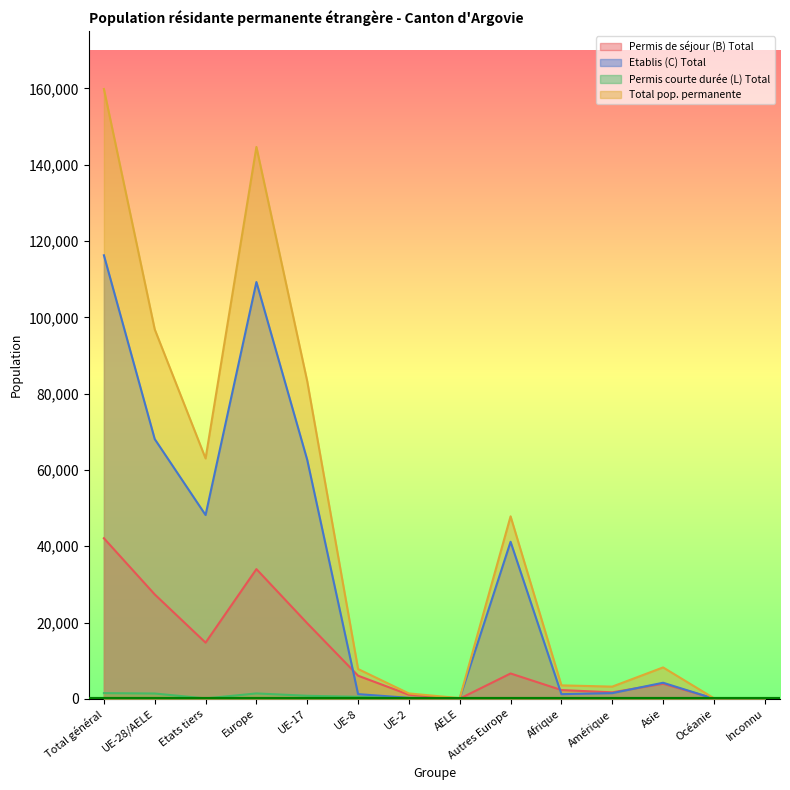

At which label is Etablis (C) Total closest to 58148?

UE-17